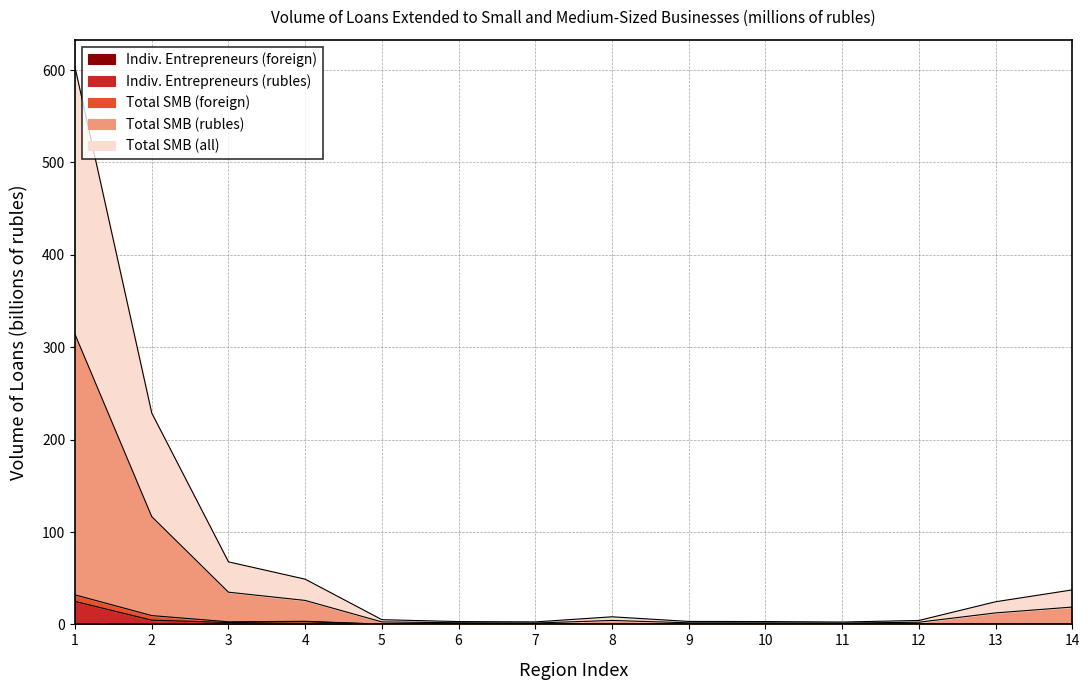

What is the value of the Total SMB (rubles) point at the 10th from the left?

3.1